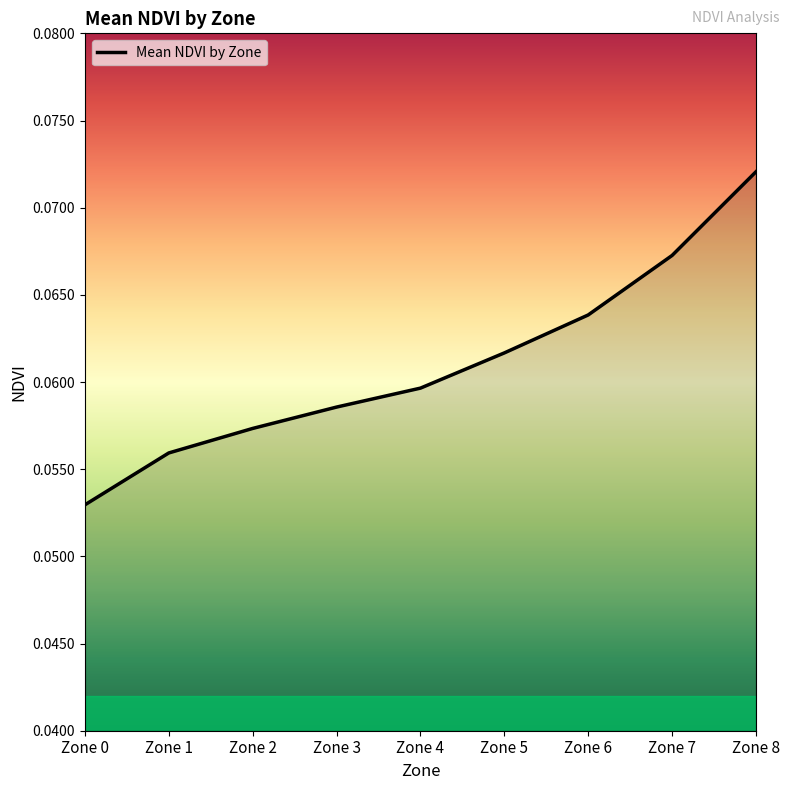

Which label corresponds to the smallest value in the chart?

Zone 0